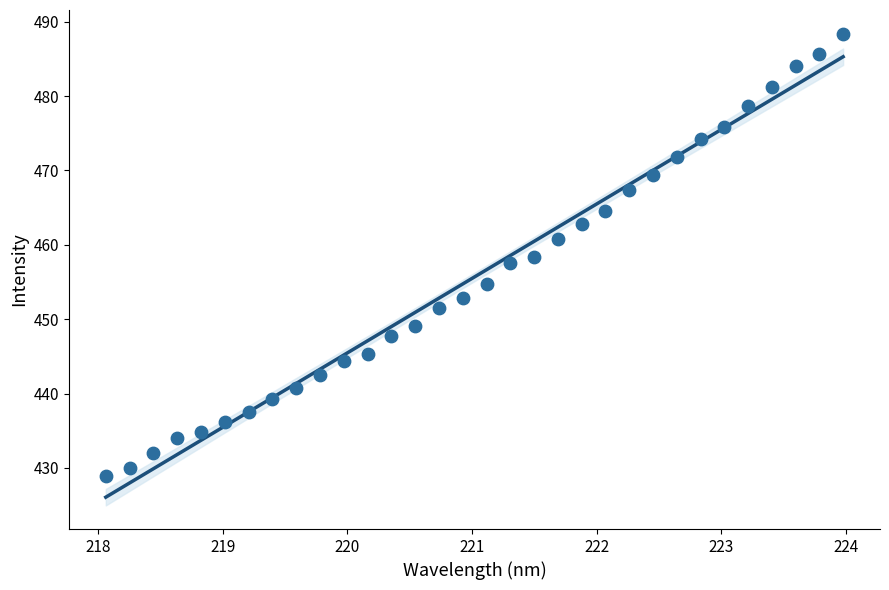

What is the range of X values (max minus min)?

5.9